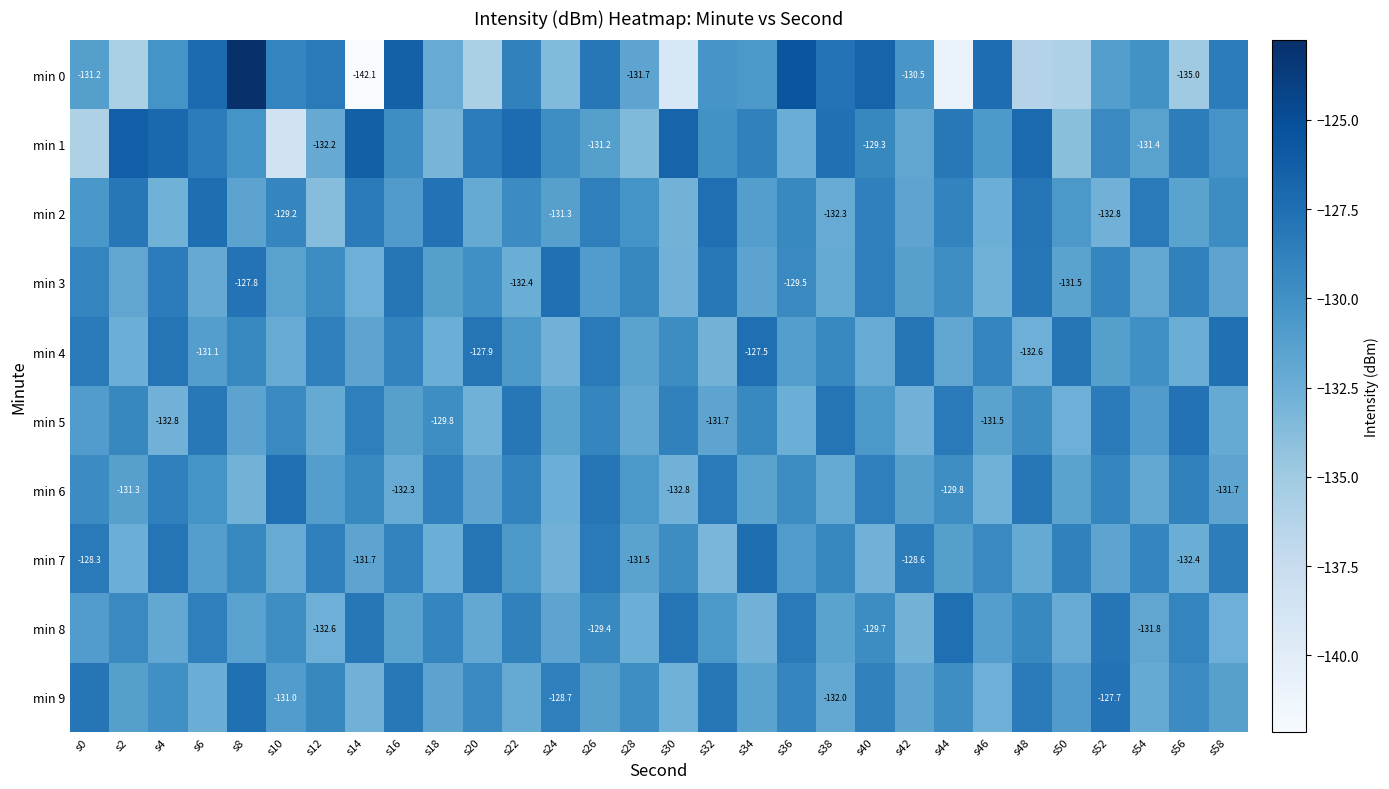

At which label is min 2 closest to -130?

s28